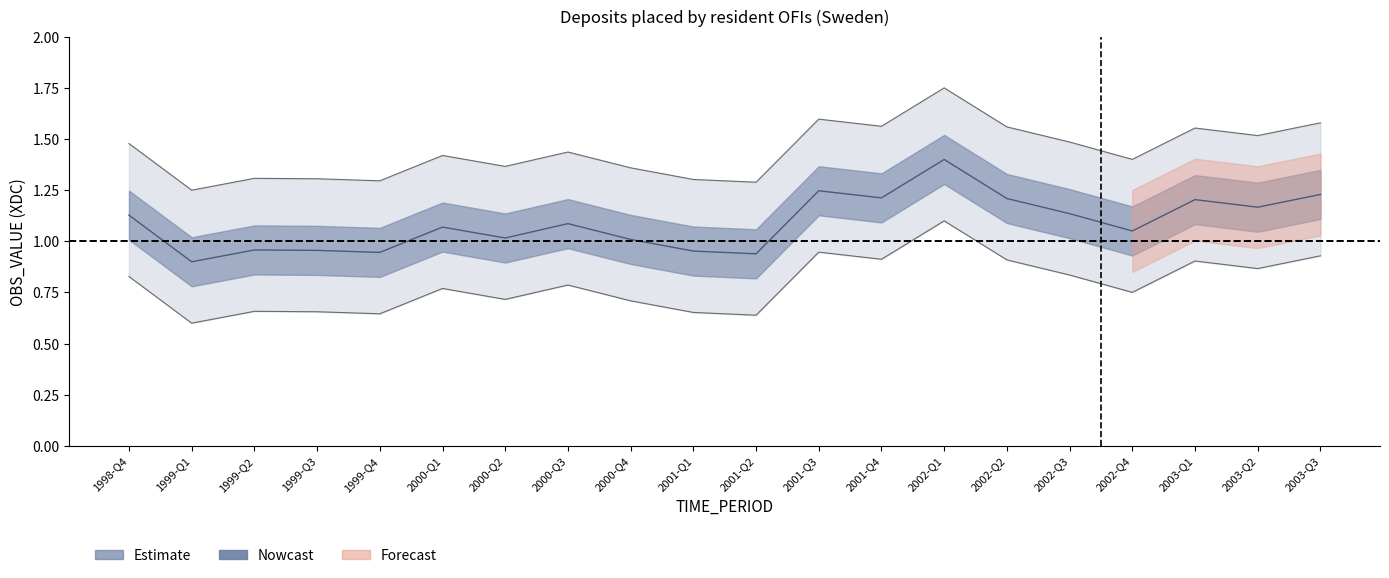

What is the difference between the maximum and minimum values?

0.5